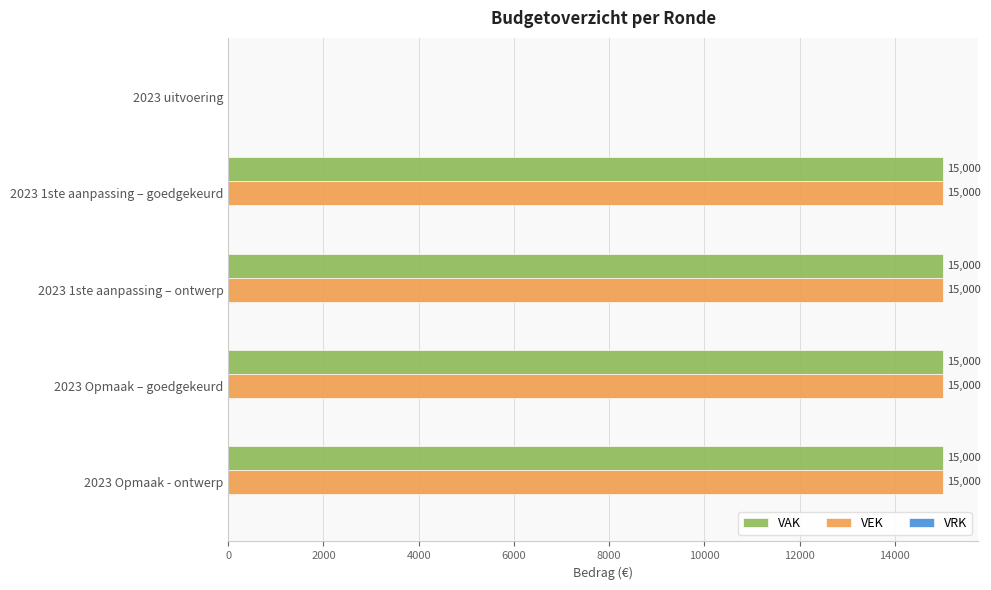

What is the sum of all VAK values?

60000